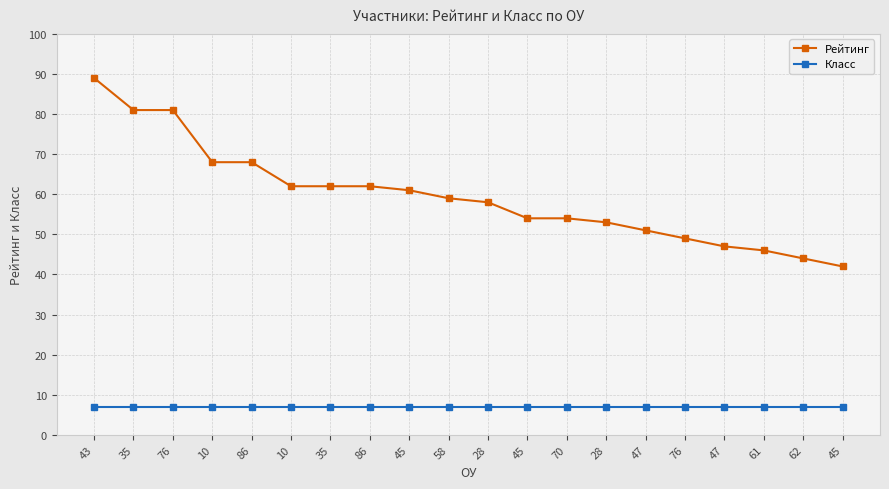

List the series in order of their overall mean, highest first.

Рейтинг, Класс